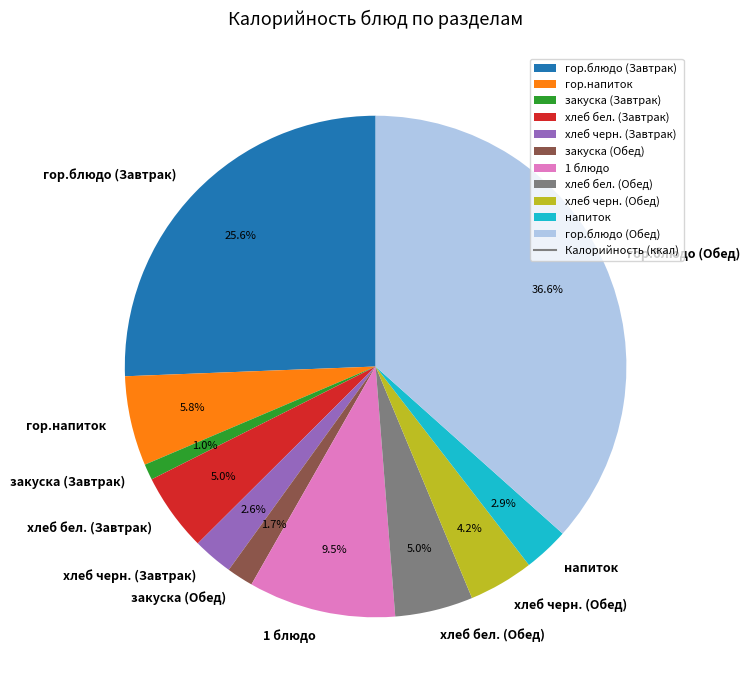

What is the total percentage of закуска (Завтрак) and гор.блюдо (Завтрак)?

26.6%